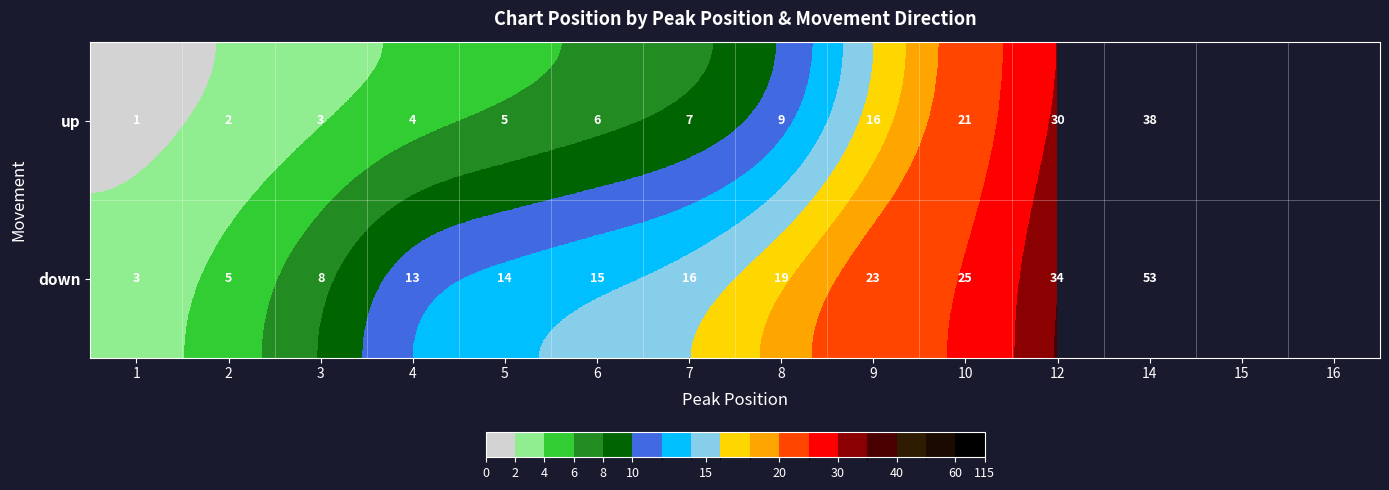

What is the sum of the down values at 10 and 12?

59